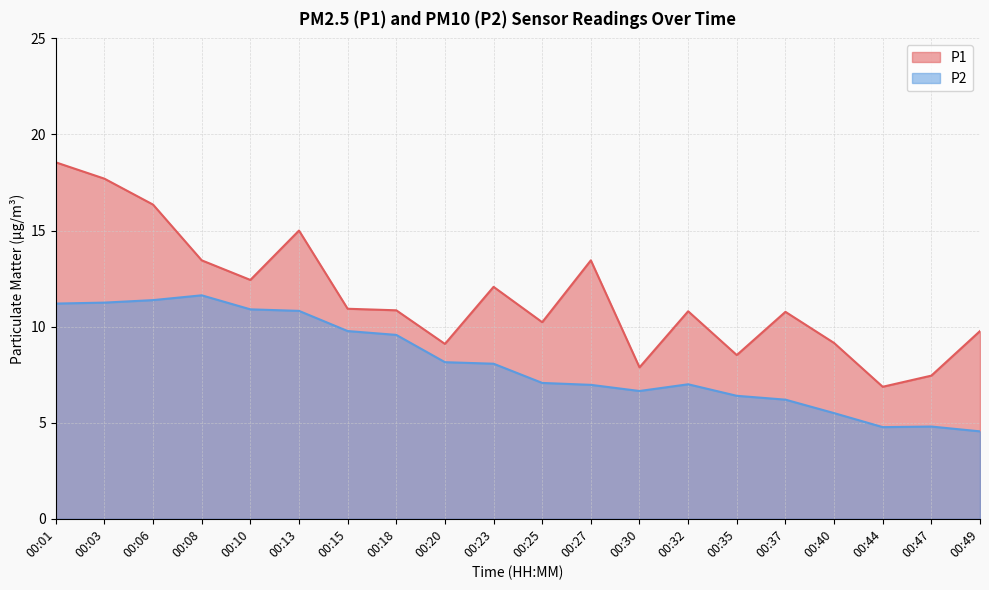

Where does the P1 series first go above 10?

00:01